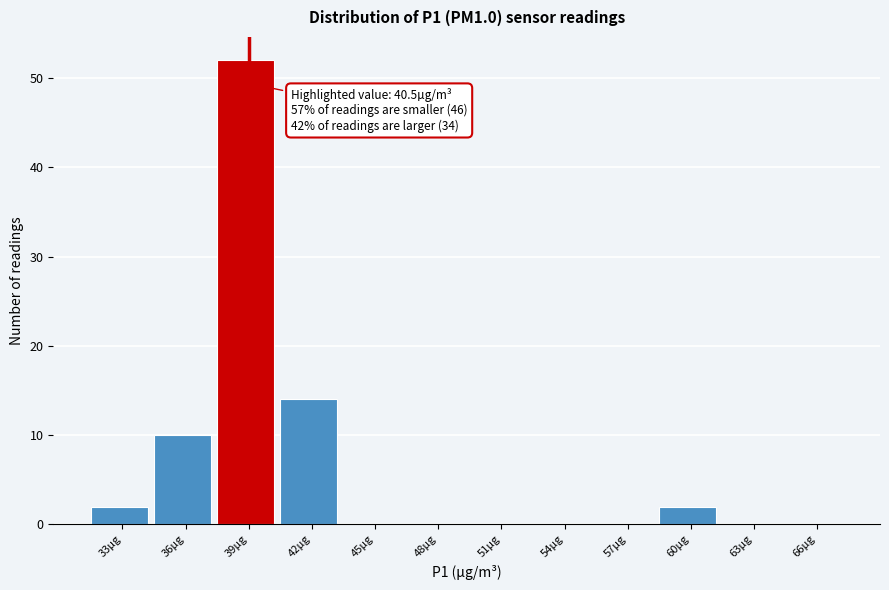

Reading left to right, what are all the values shown in this chart?

33µg=2	36µg=10	39µg=52	42µg=14	45µg=0	48µg=0	51µg=0	54µg=0	57µg=0	60µg=2	63µg=0	66µg=0